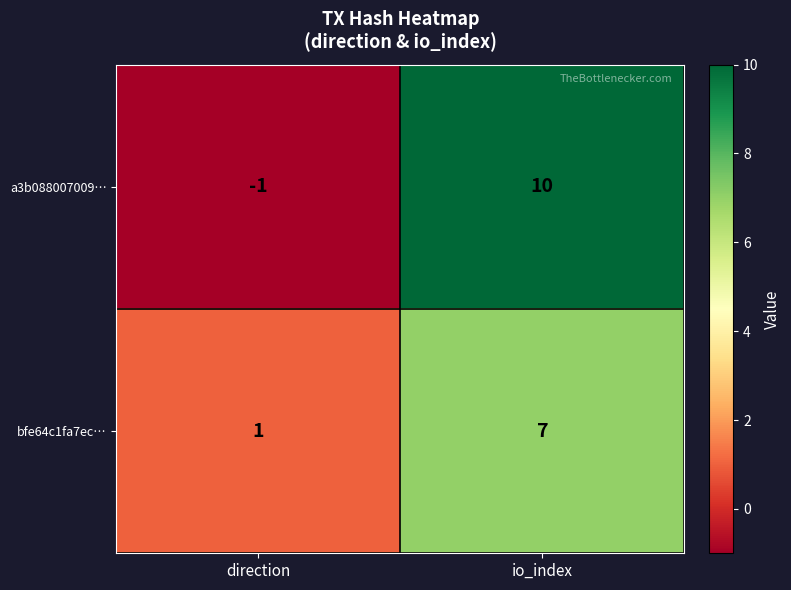

Rank the series at io_index from lowest to highest value.

bfe64c1fa7ec…, a3b088007009…